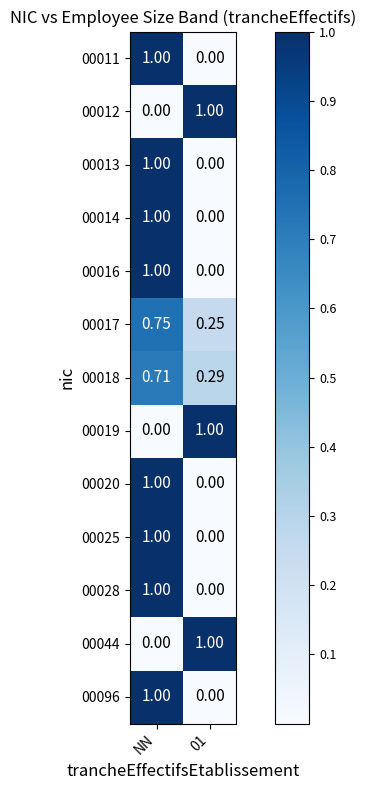

Is the value of 00014 at 01 greater than the value of 00013 at NN?

No